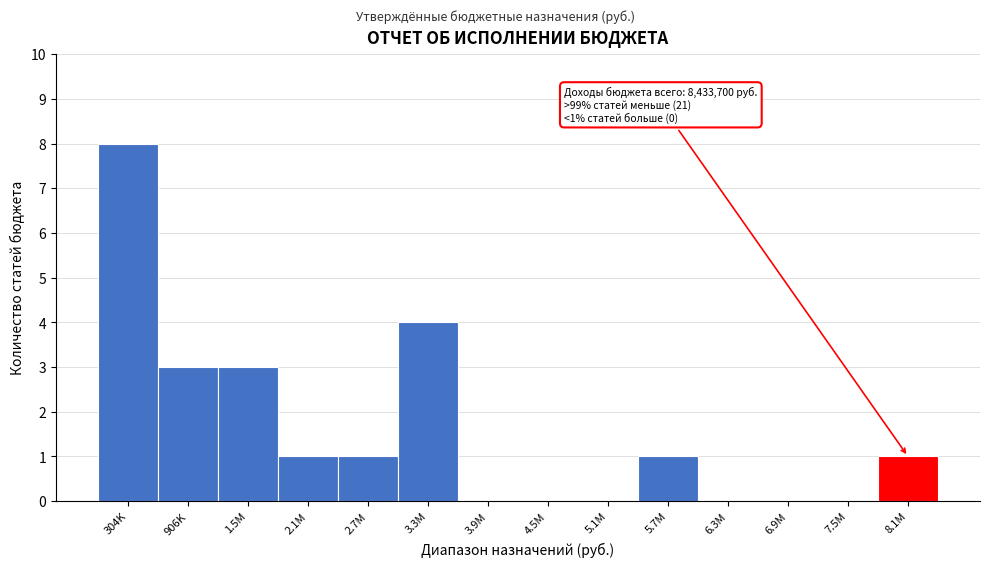

Reading left to right, transcribe all the data shown in this chart.

304K=8	906K=3	1.5M=3	2.1M=1	2.7M=1	3.3M=4	3.9M=0	4.5M=0	5.1M=0	5.7M=1	6.3M=0	6.9M=0	7.5M=0	8.1M=1